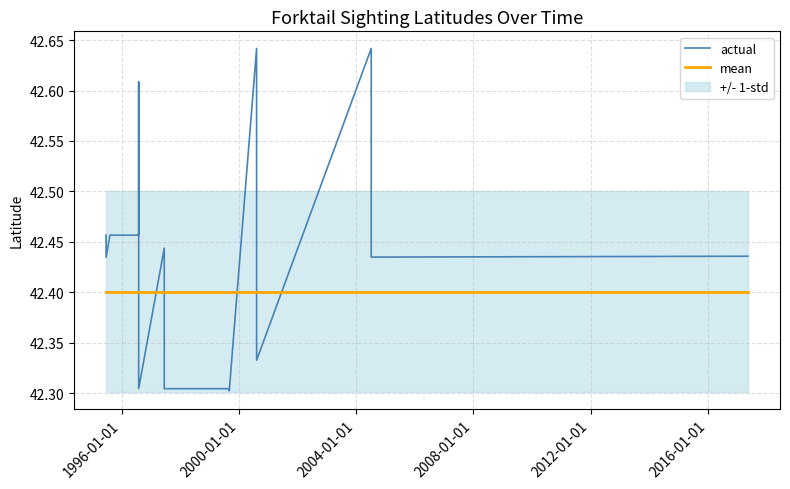

What is the sum of all mean values?

1356.8